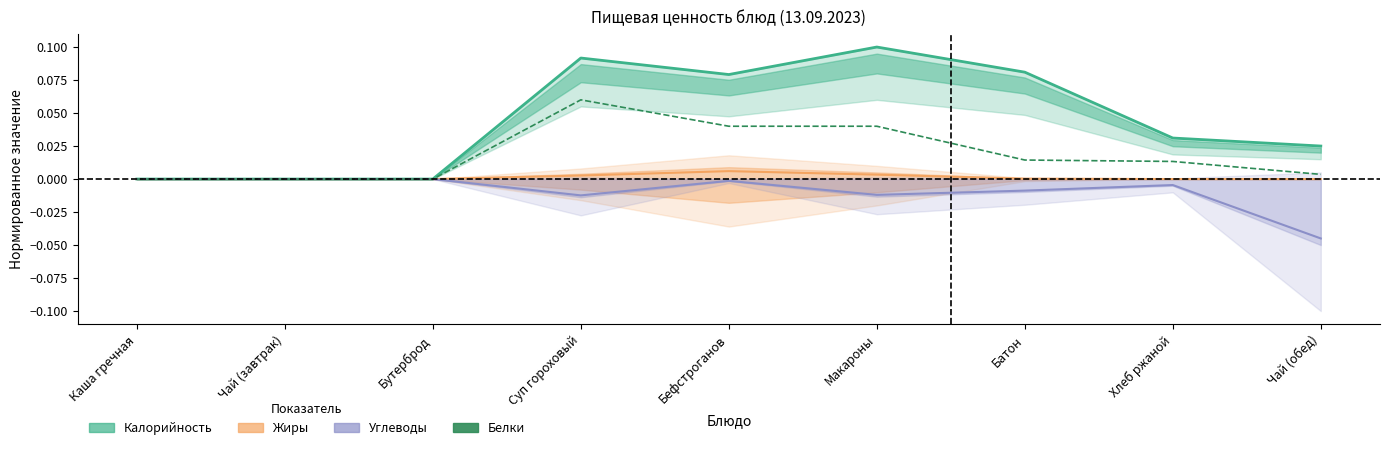

What is the maximum value shown in the chart?

0.1